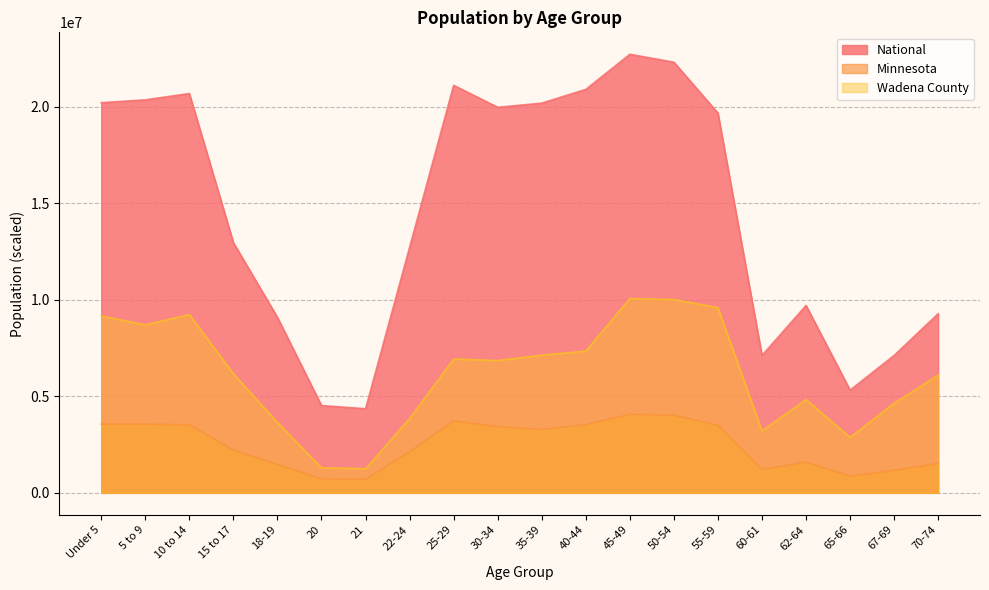

How many interior local peaks does the Minnesota series have?

4